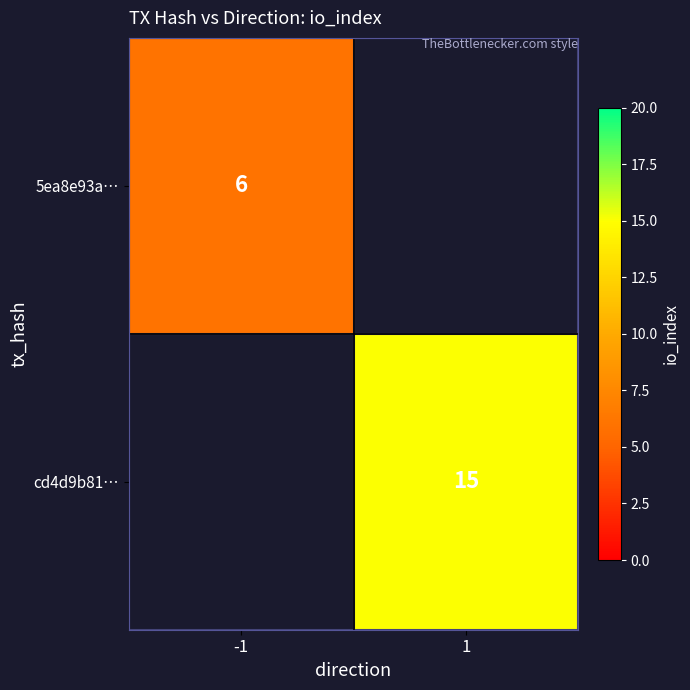

The value of 5ea8e93a… at -1 is 6. True or false?

True